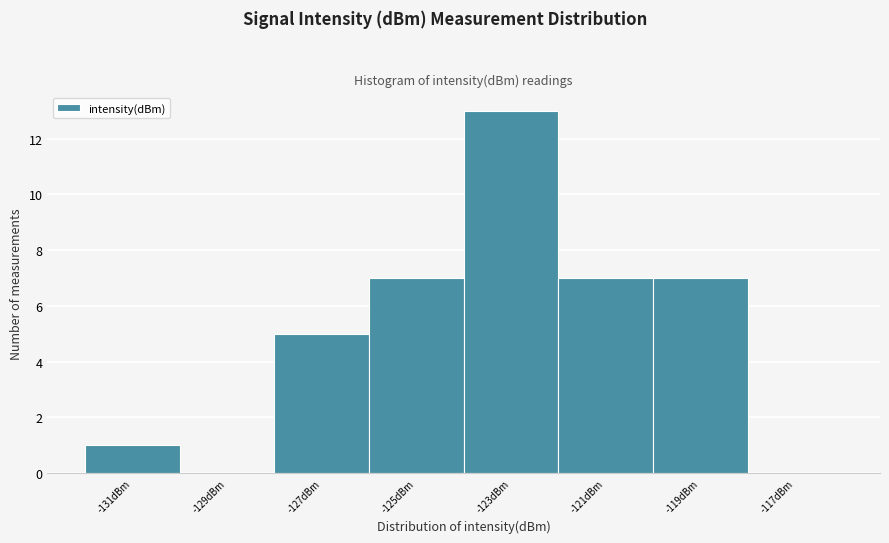

Over which range of the x-axis is the bar tallest?

-124 to -122